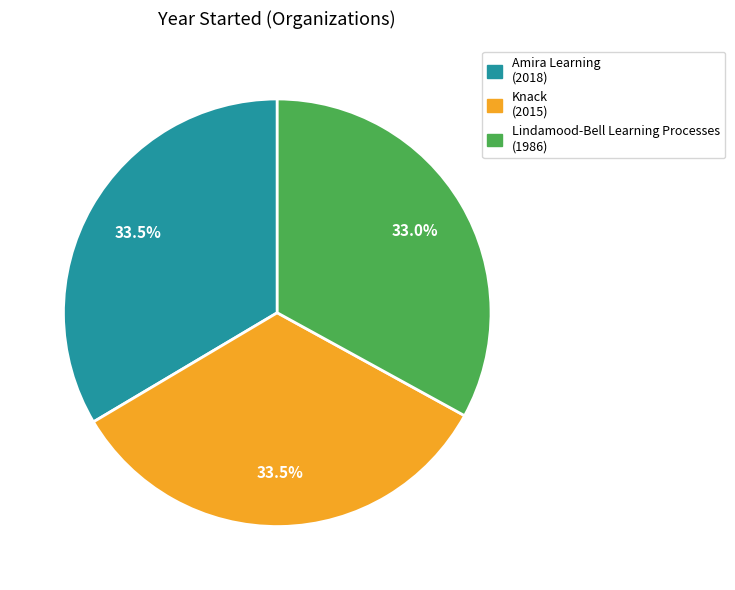

Does Amira Learning represent more than half of the total?

No